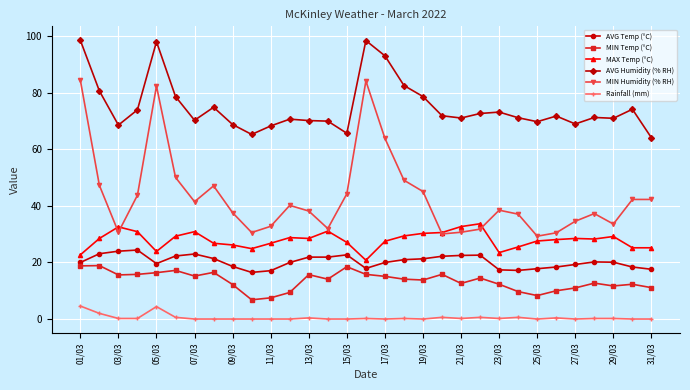

How many lines are shown in the chart?

6